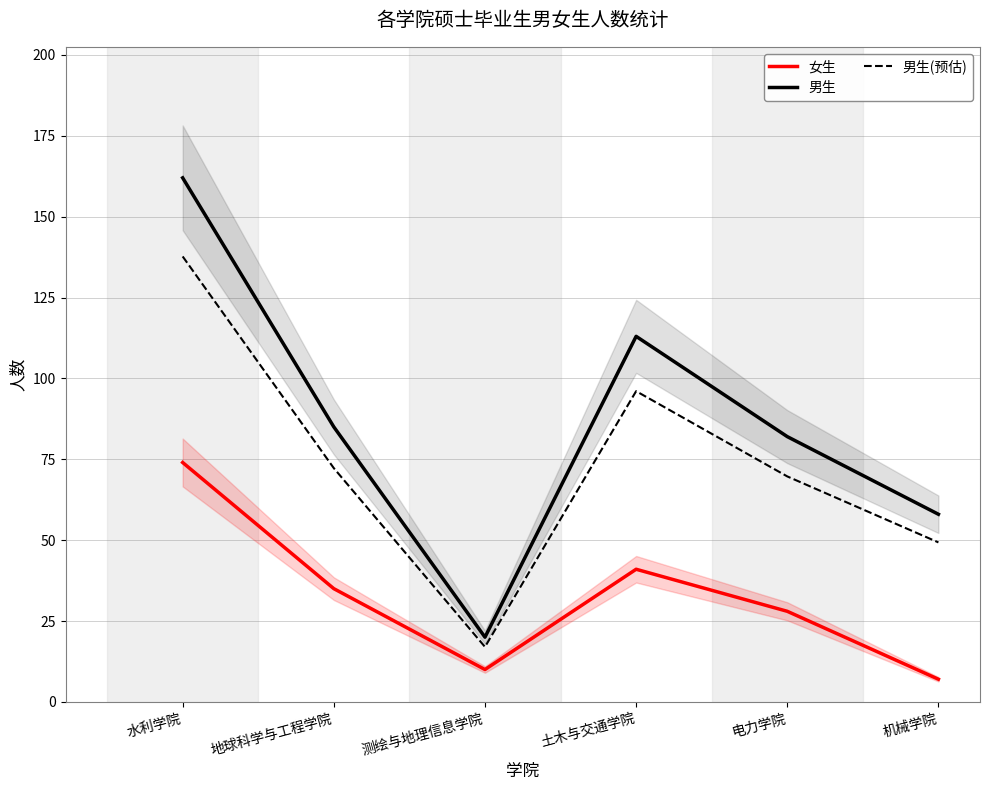

What position from the right is 机械学院?

1